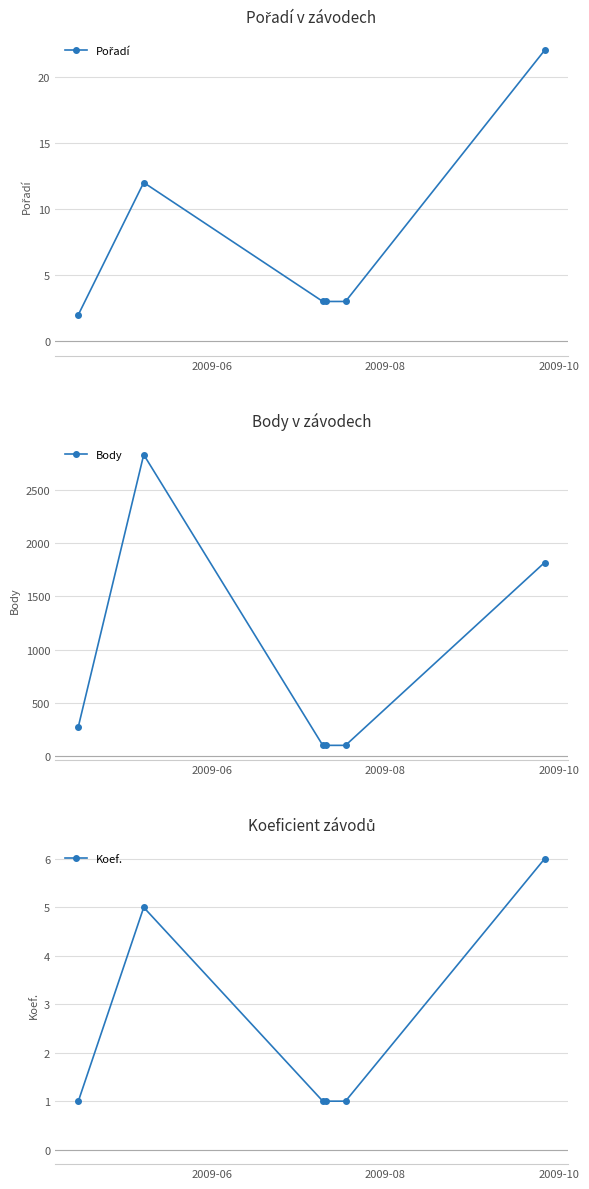

List the series in order of their peak value, highest first.

Body, Pořadí, Koef.